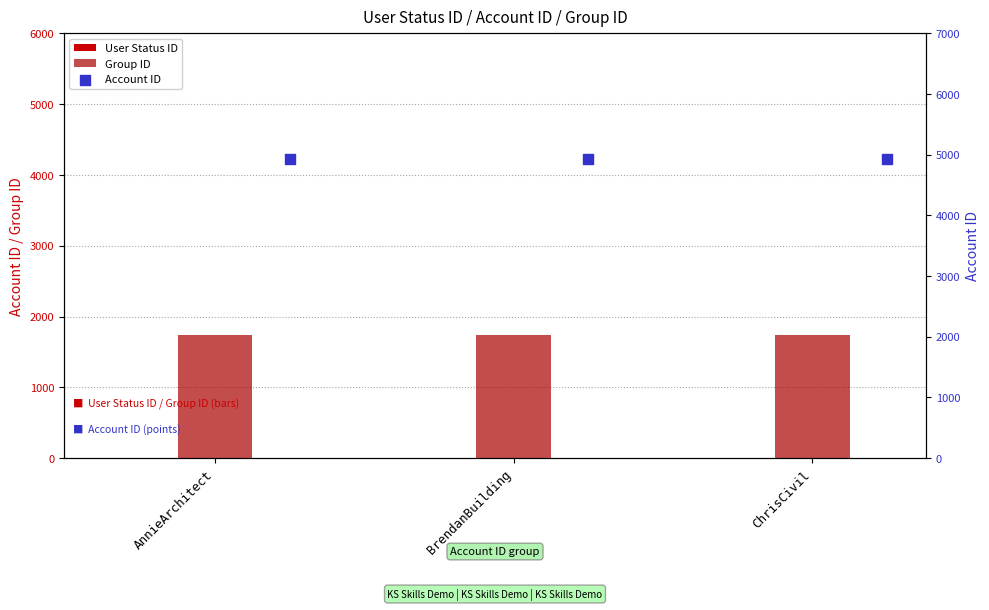

What is the total value across all series at AnnieArchitect?

6676